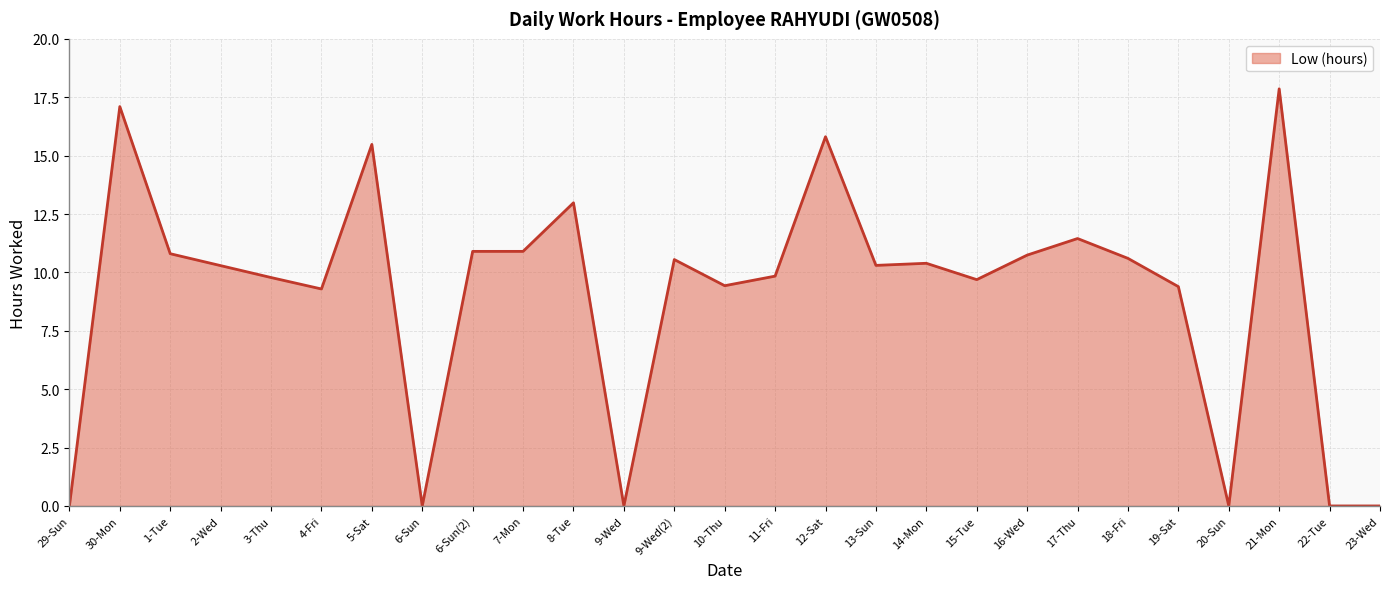

Which has a higher value, 3-Thu or 7-Mon?

7-Mon